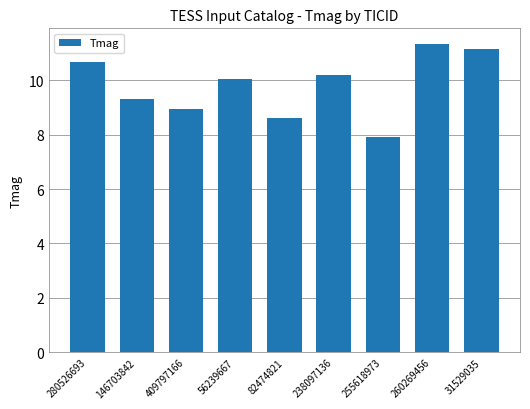

What is the ratio of the value at 82474821 to the value at 255618973?

1.1